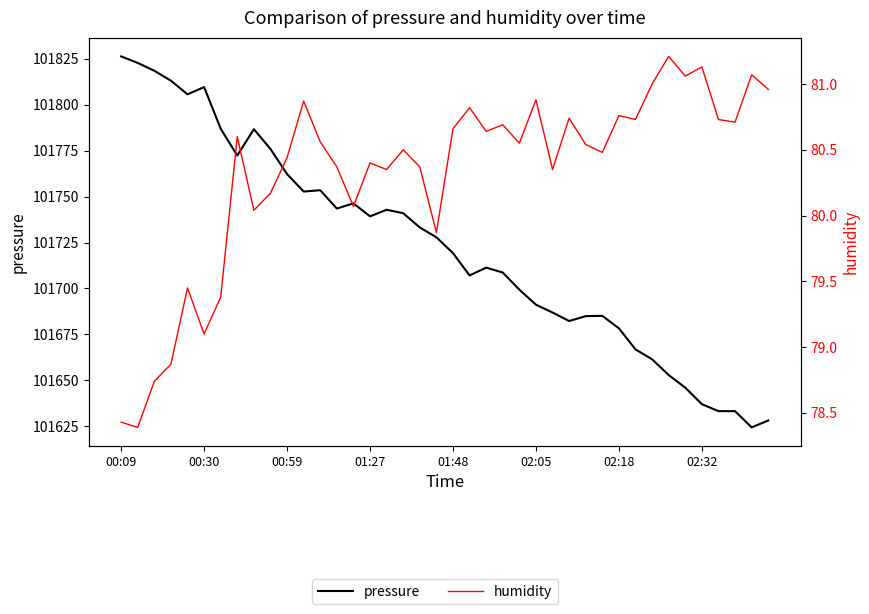

True or false: humidity has a value of 55.0 at 23.

False